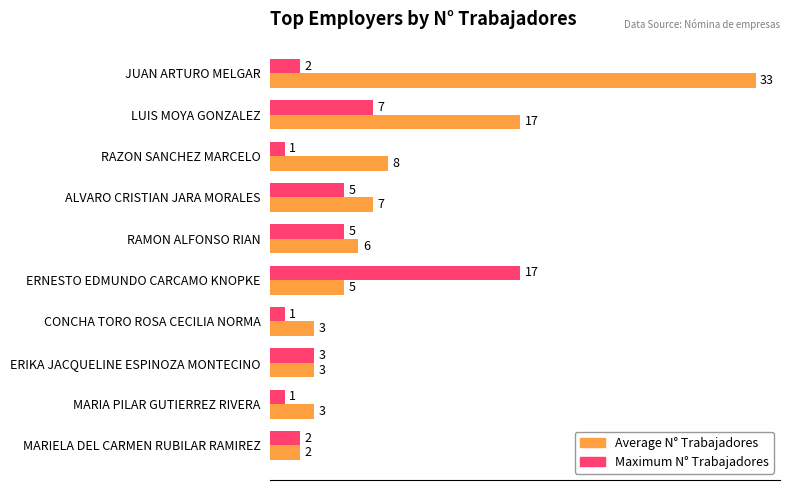

How many values in the Maximum N° Trabajadores series are below 3?

5